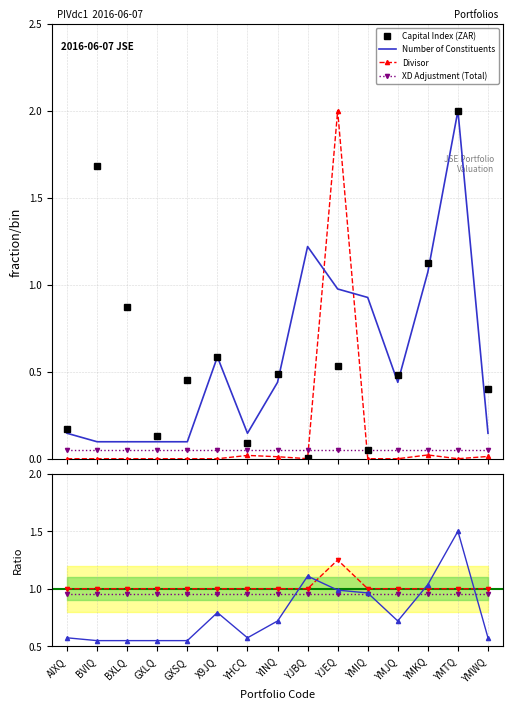

What is the difference between the maximum and second lowest values in the Capital Index (ZAR) series?

1.9